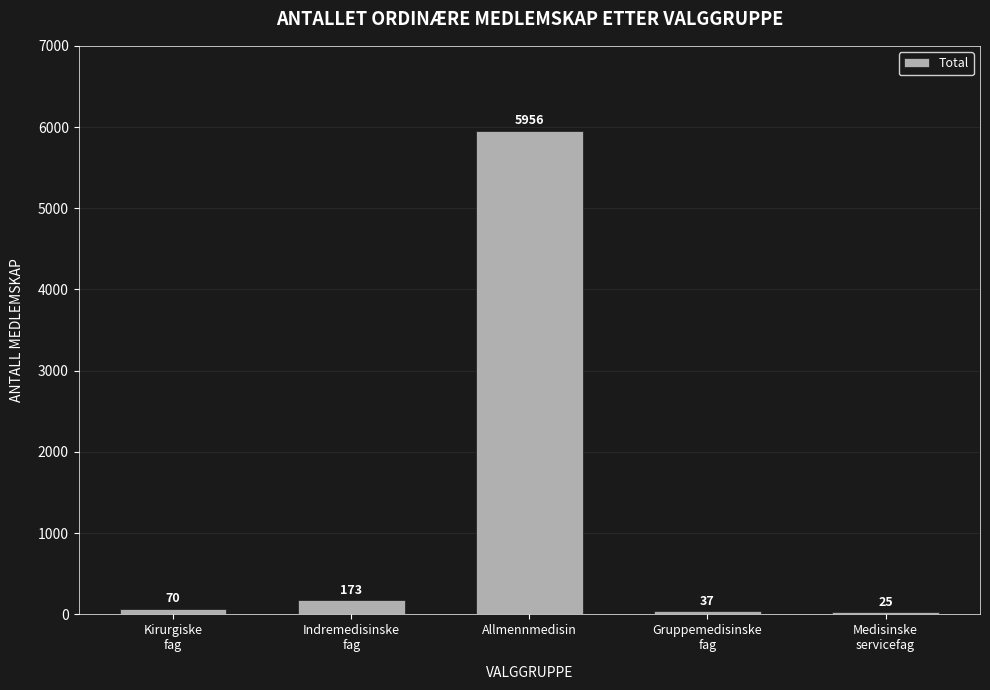

Reading right to left, what are all the values shown in this chart?

25	37	5956	173	70